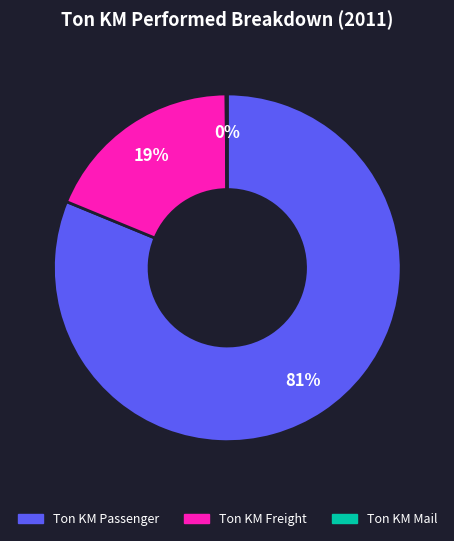

To the nearest percent, what is the average slice percentage?

33%